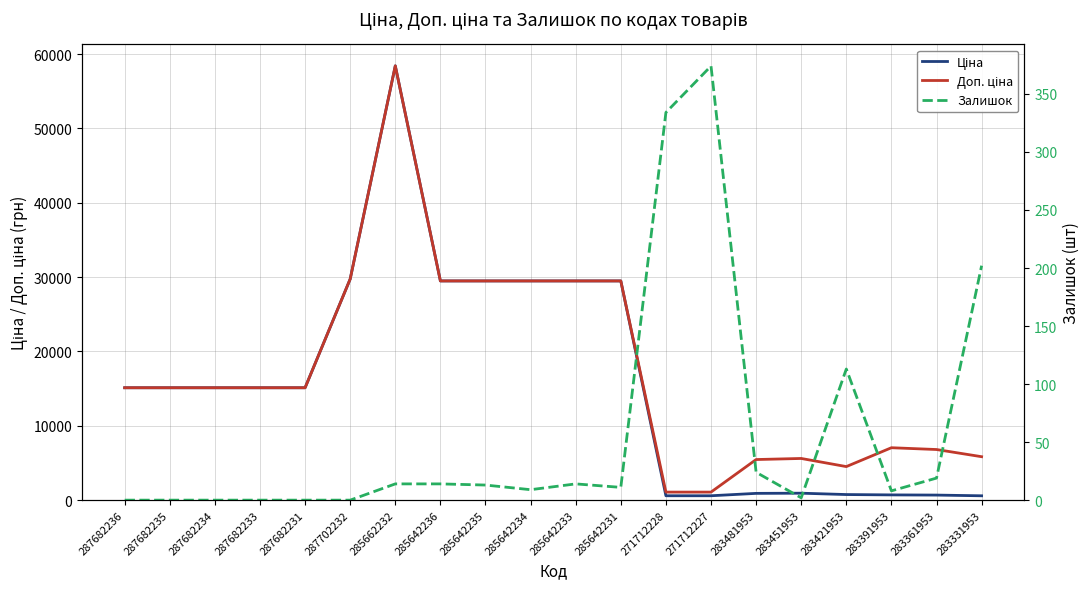

At which label does Ціна reach its minimum?

283331953